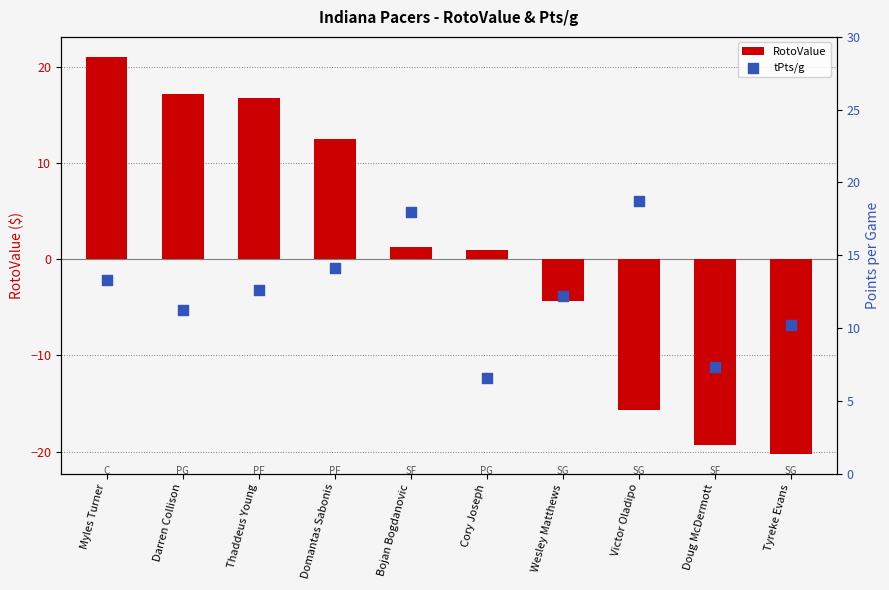

Is the value of RotoValue at Myles Turner greater than the value of tPts/g at Cory Joseph?

Yes